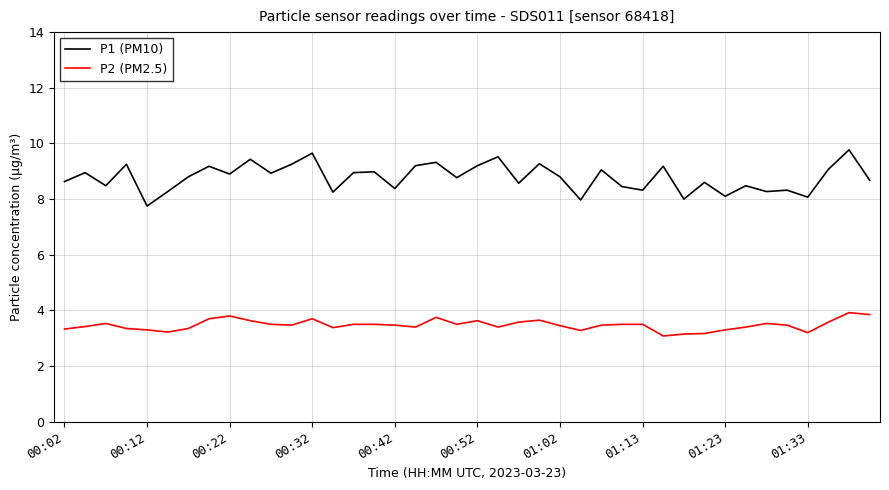

Rank the series by their maximum value, from highest to lowest.

P1 (PM10), P2 (PM2.5)